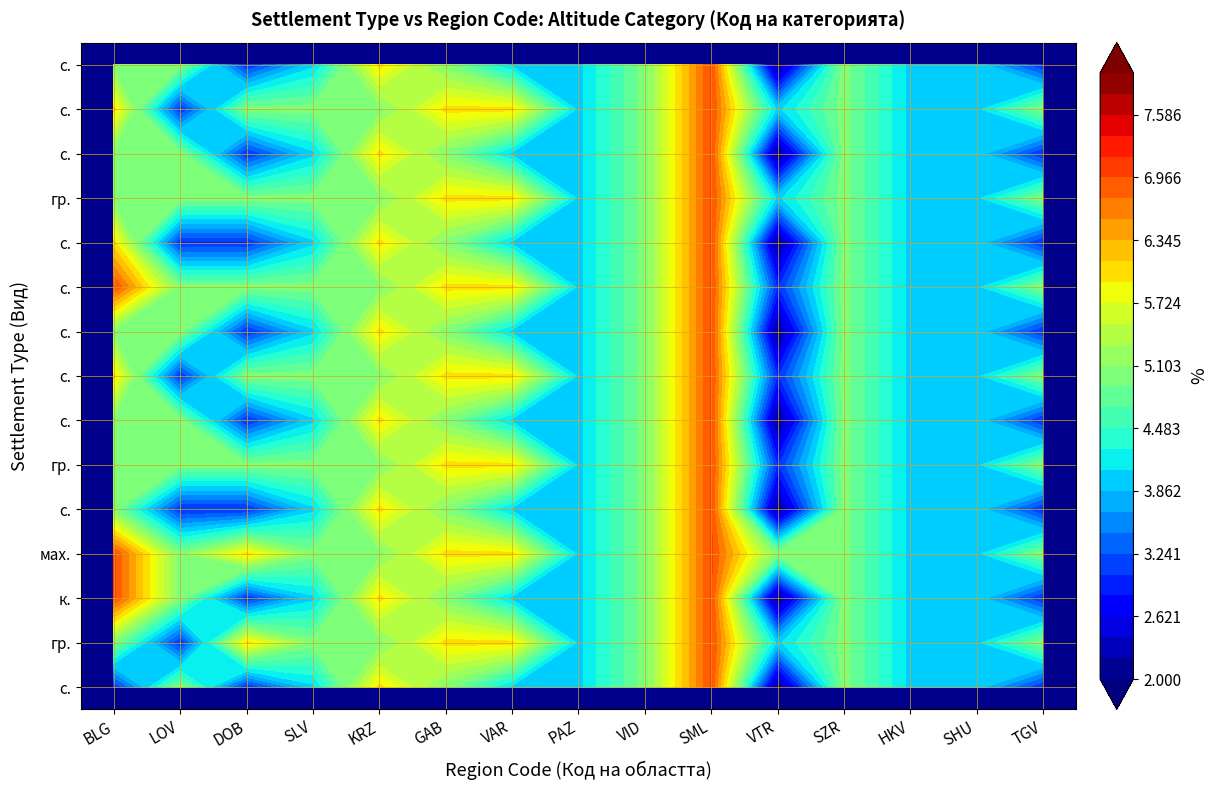

What is the sum of all VTR values?

57